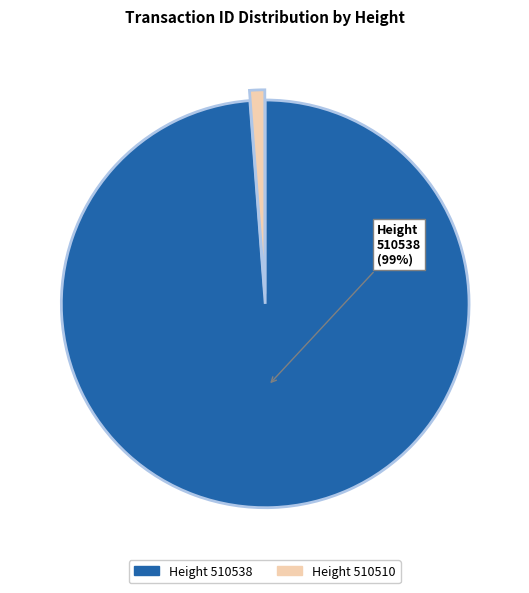

Count the number of slices in the pie.

2